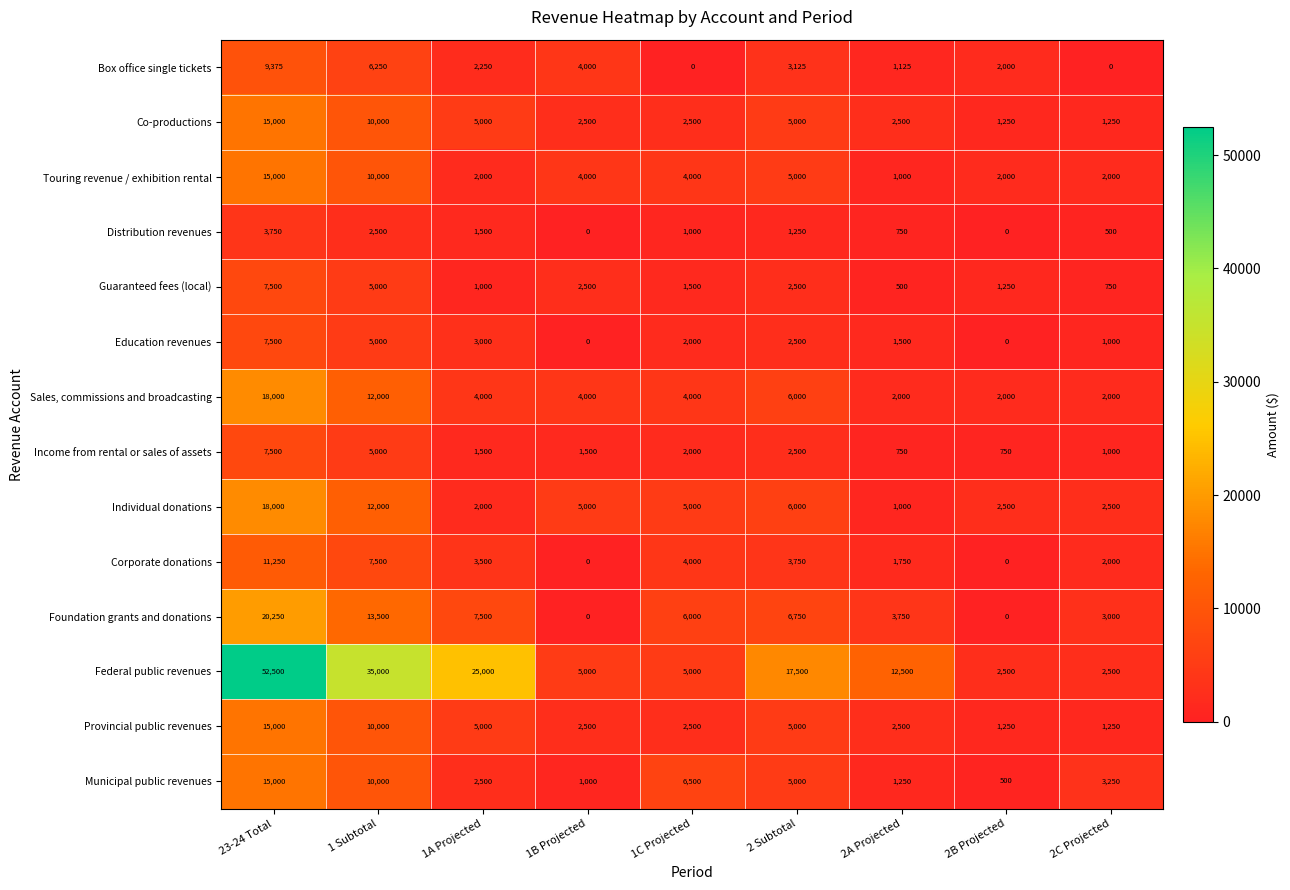

Which series has the widest spread of values?

Federal public revenues